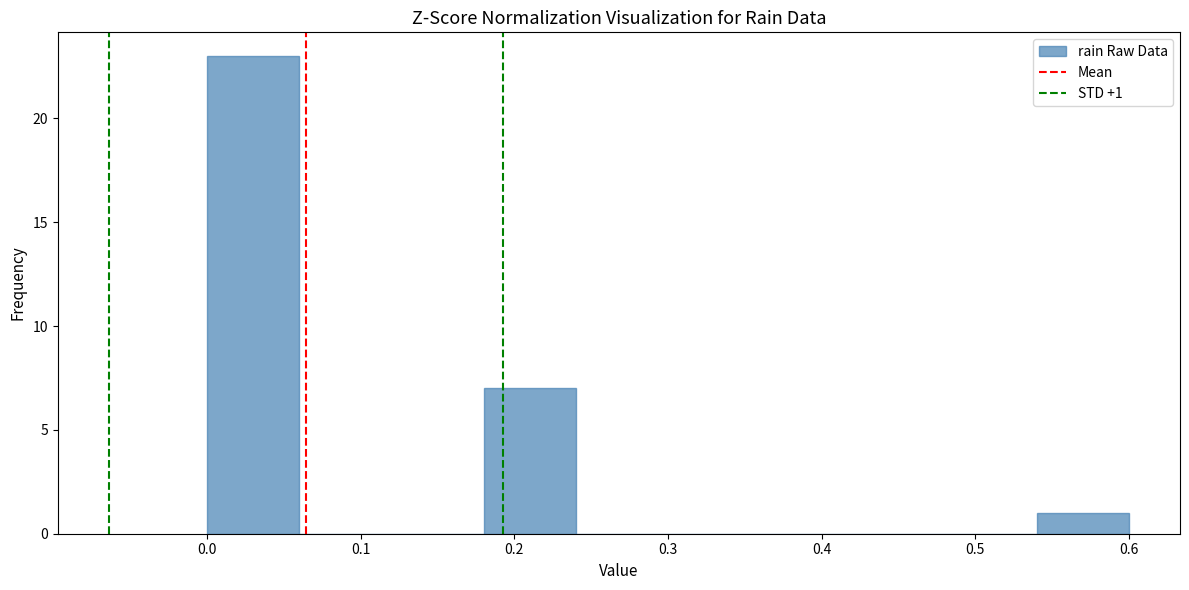

Over which range of the x-axis is the bar tallest?

0.00 to 0.06